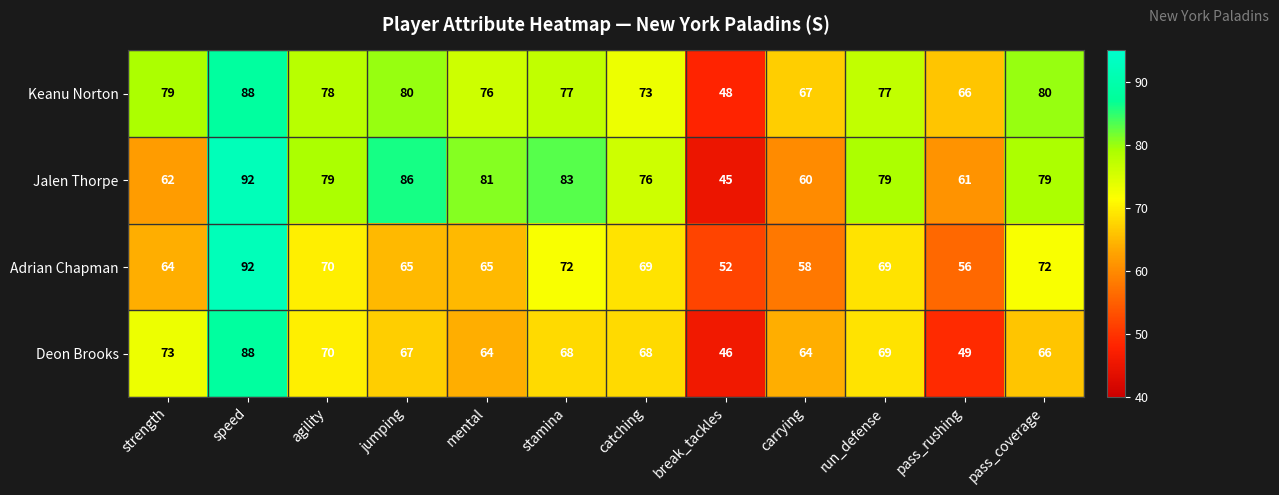

The value of Keanu Norton at run_defense is 39. True or false?

False